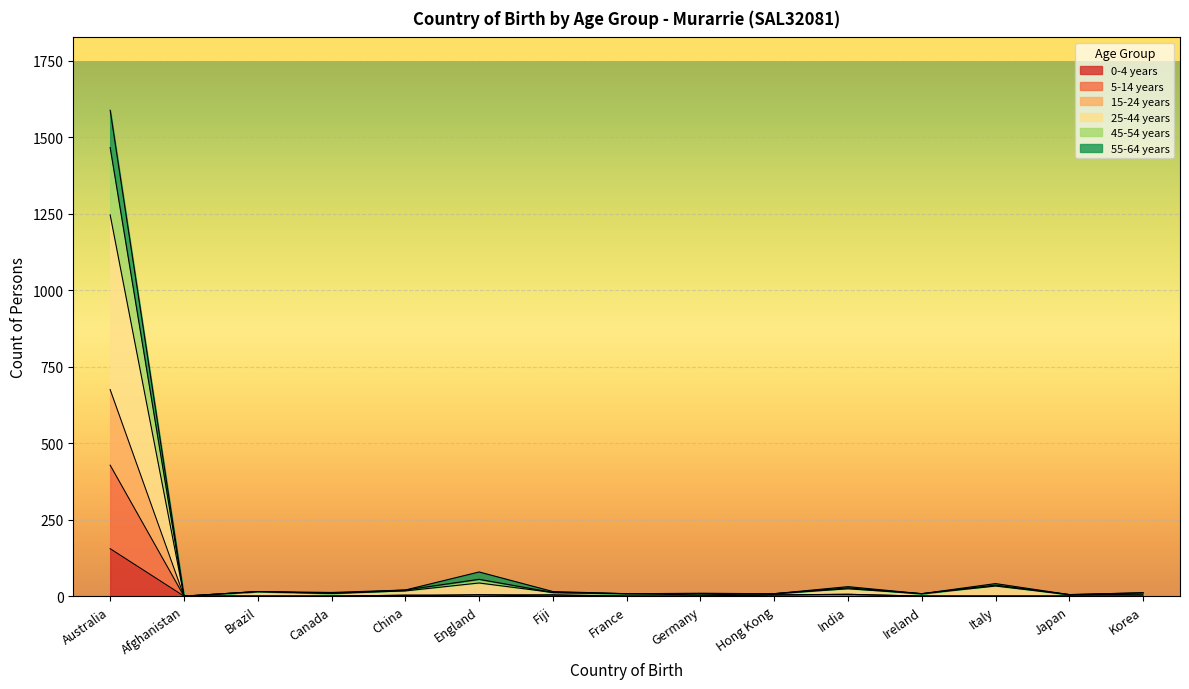

The 55-64 years series shows 14 at France. True or false?

False